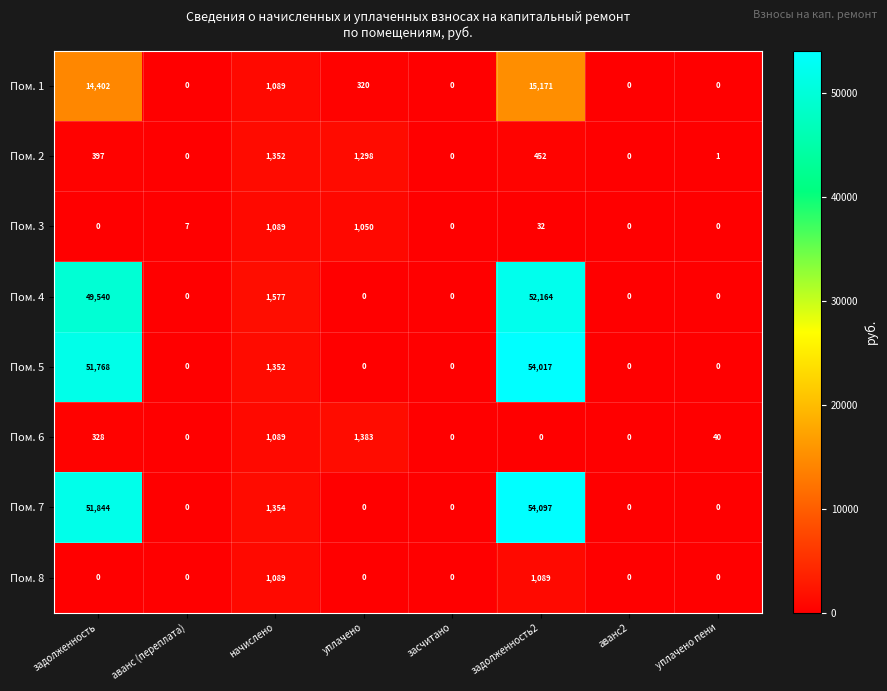

Count the number of data series in this chart.

8